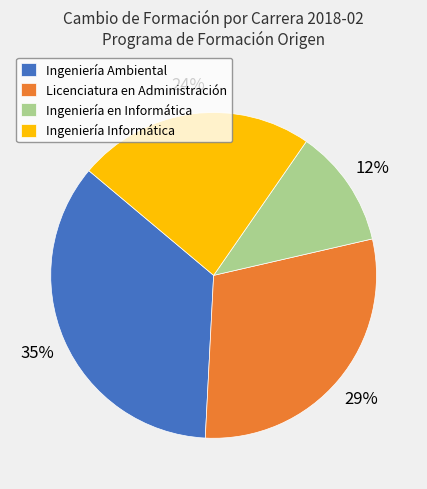

Is there a majority slice in this chart?

No